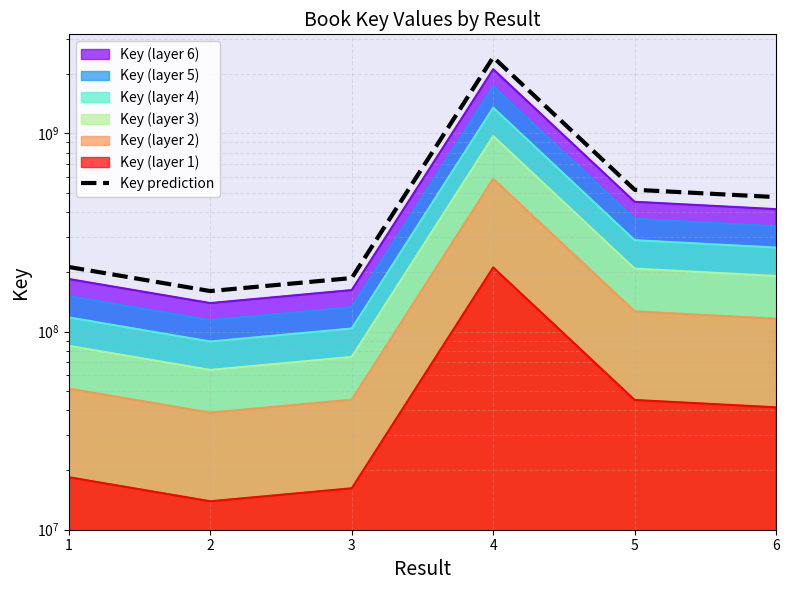

How many data points are above 476615350?

3